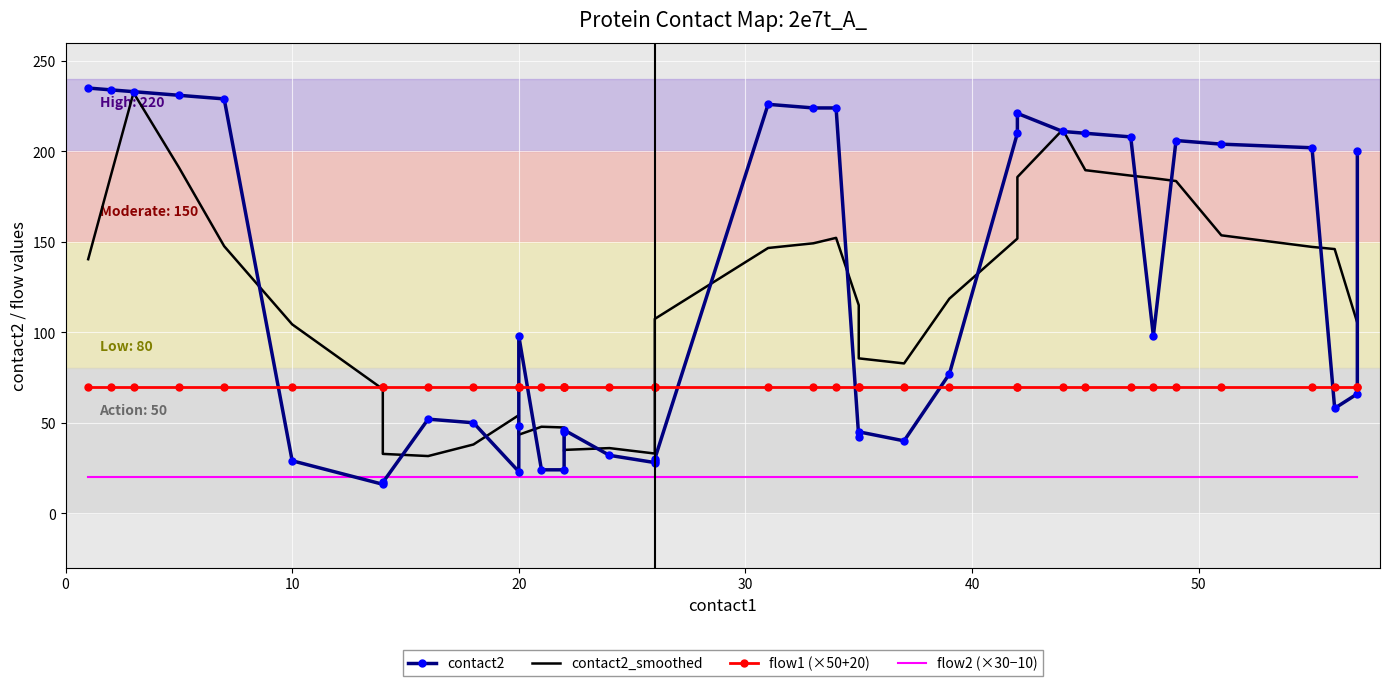

How many interior local valleys does the contact2 series have?

7